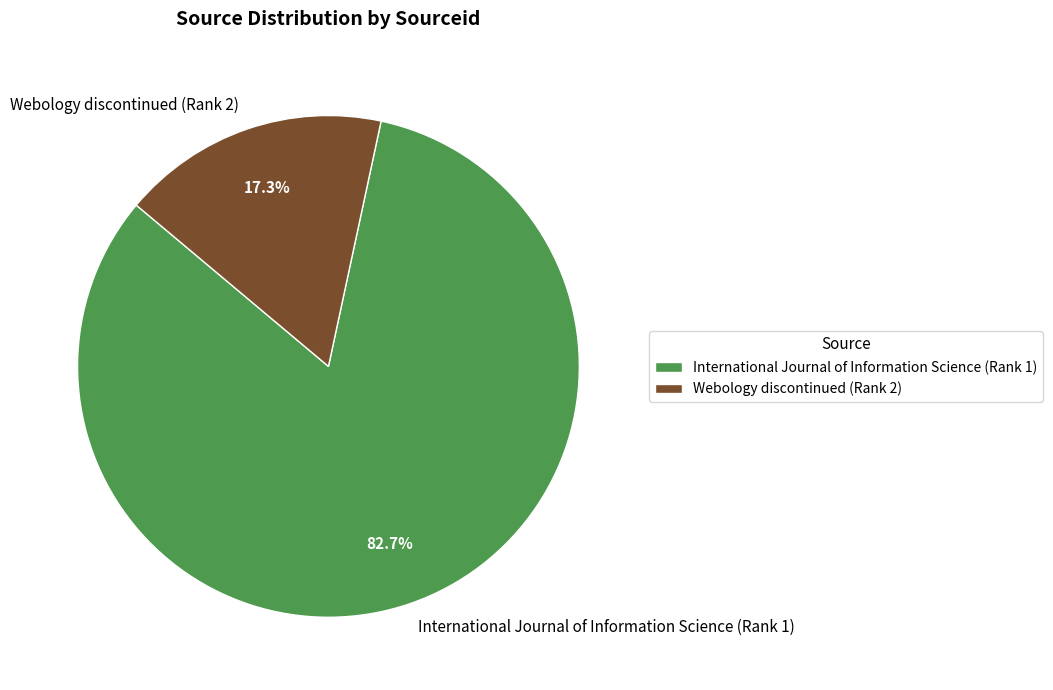

Does any single category account for the majority?

Yes